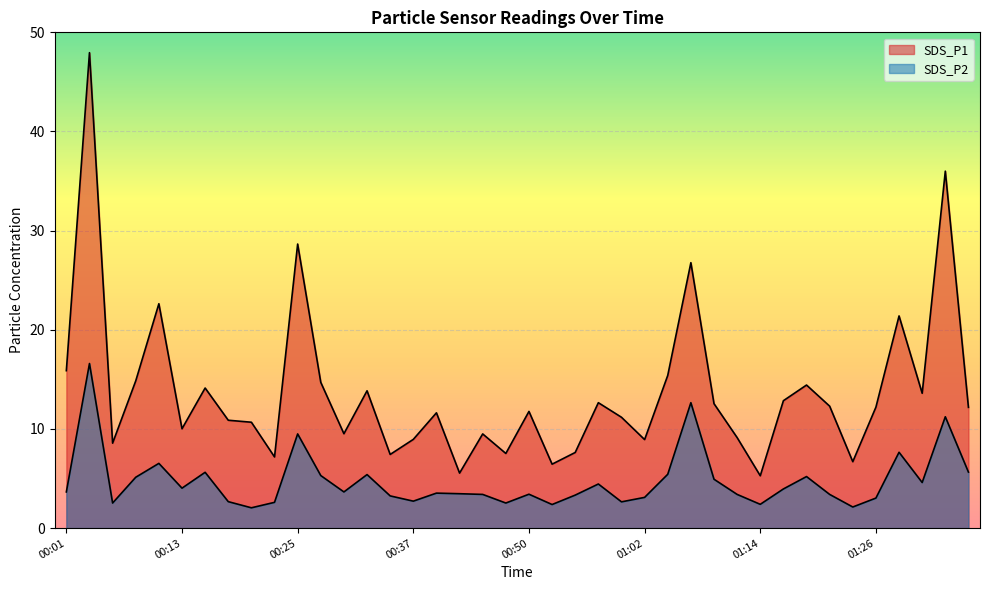

At which category is the sum across all series the highest?

00:03